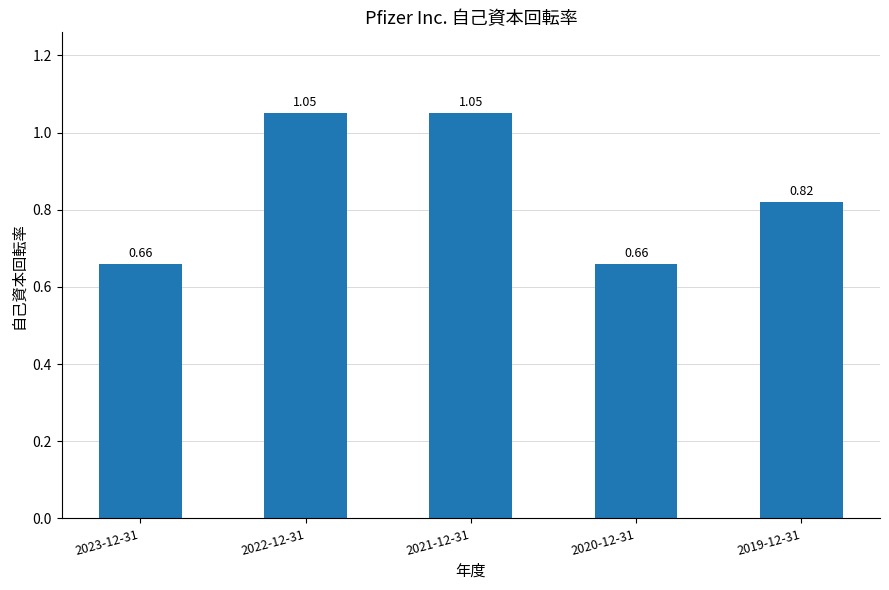

Between 2019-12-31 and 2021-12-31, which is larger?

2021-12-31